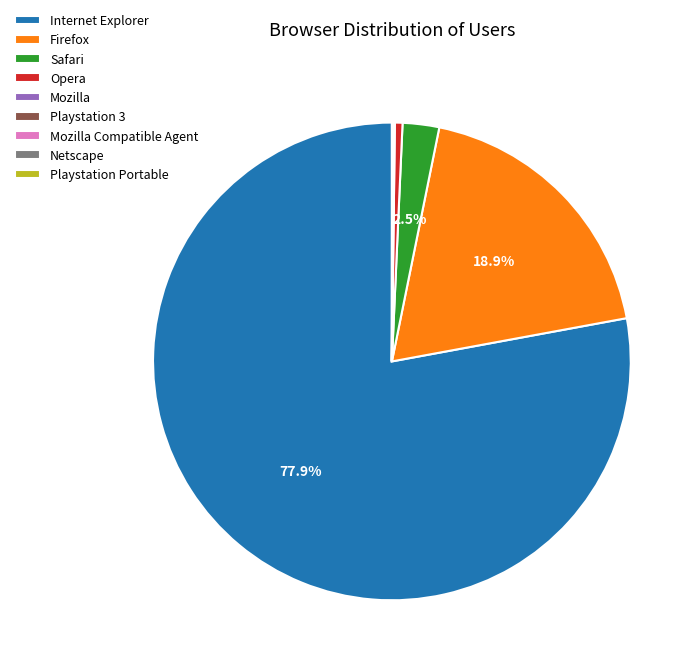

Which category accounts for the majority?

Internet Explorer